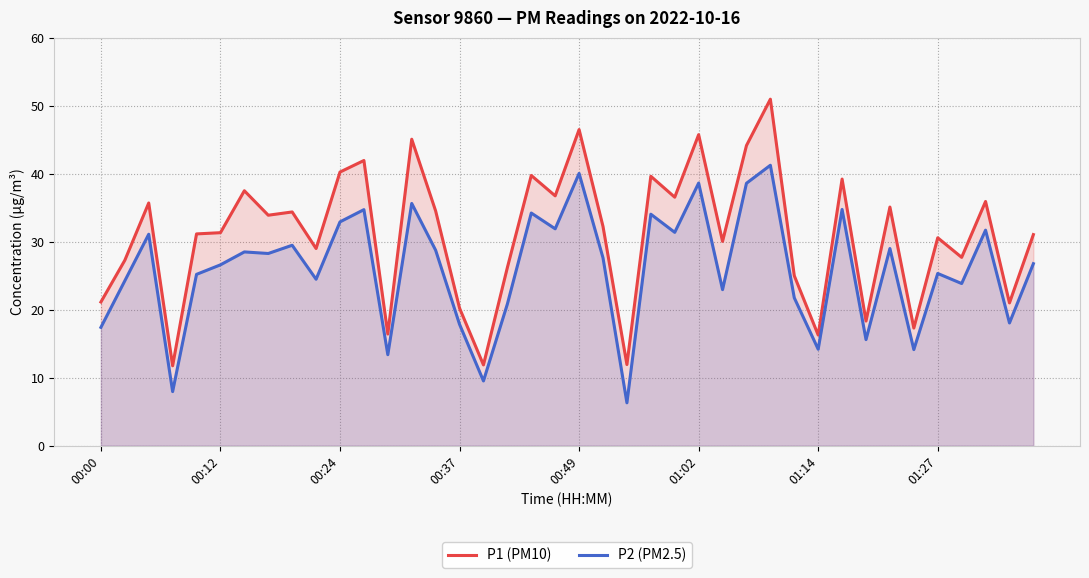

Which series has the widest spread of values?

P1 (PM10)